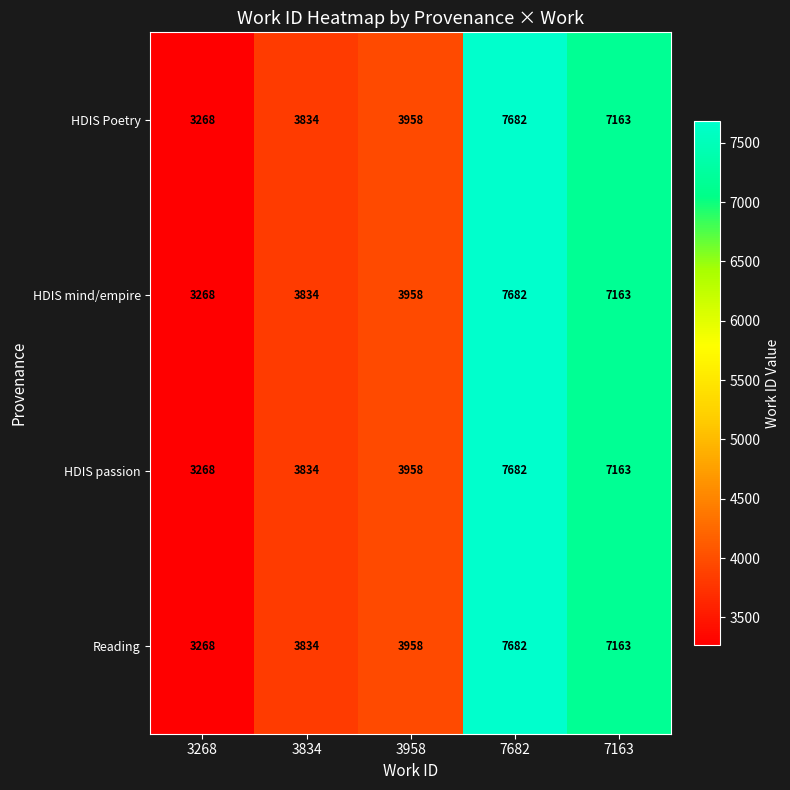

The value of Reading at 3834 is 6410. True or false?

False